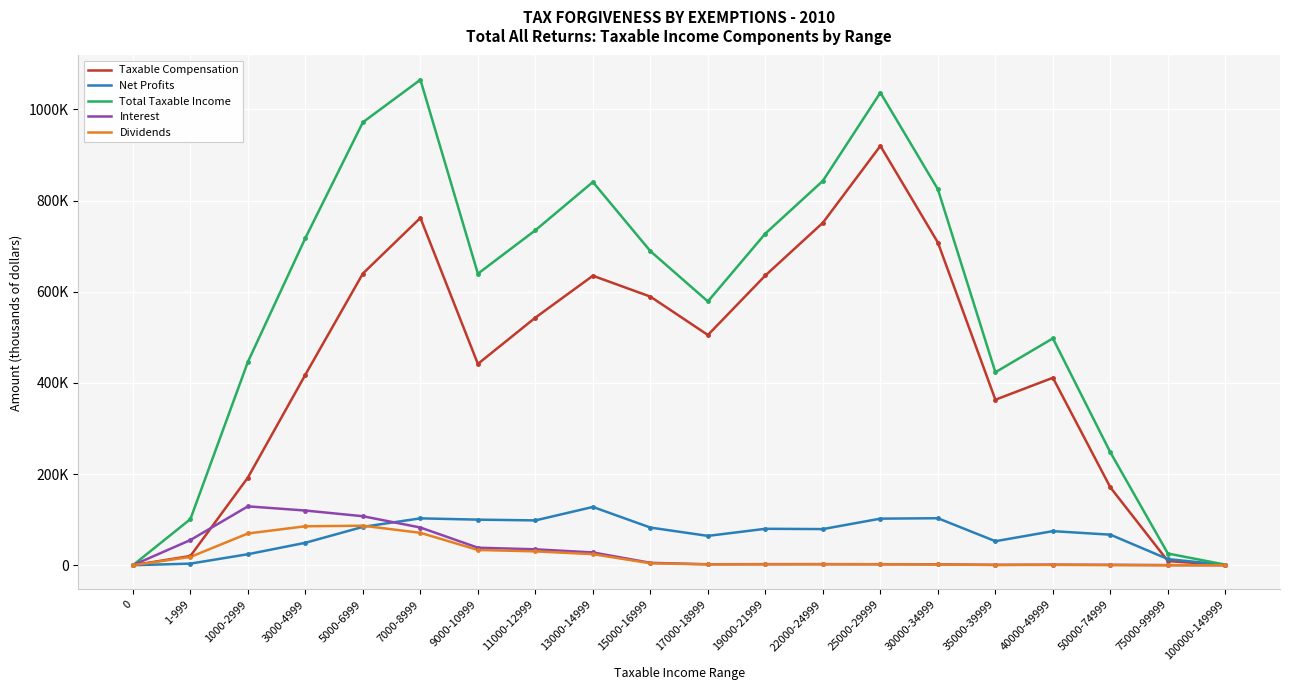

Between 35000-39999 and 75000-99999, which is larger?

35000-39999